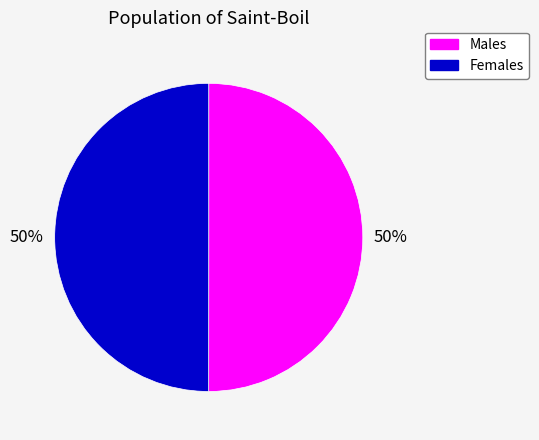

Combined, do Males and Females account for over 50%?

Yes